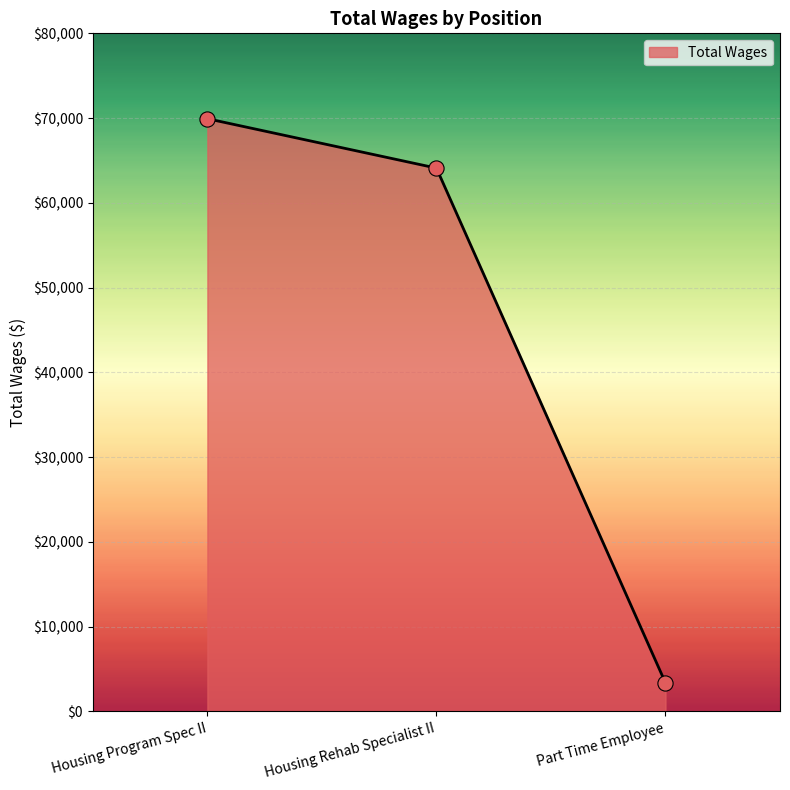

What is the change in value from Housing Program Spec II to Housing Rehab Specialist II?

-5826